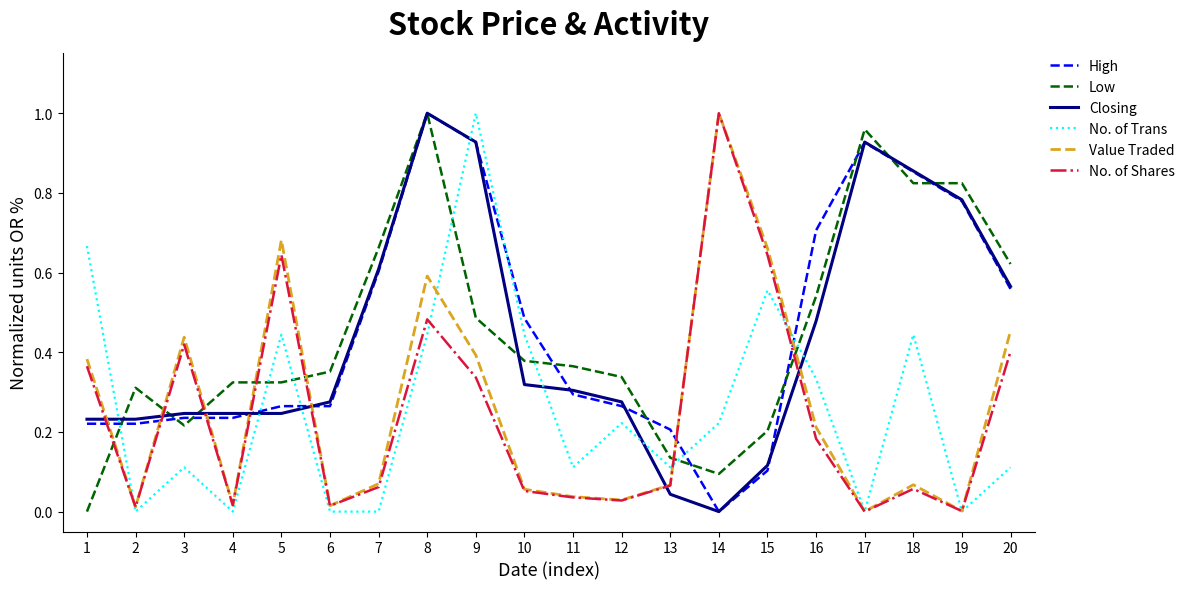

Which series changed the most between 12 and 16?

High